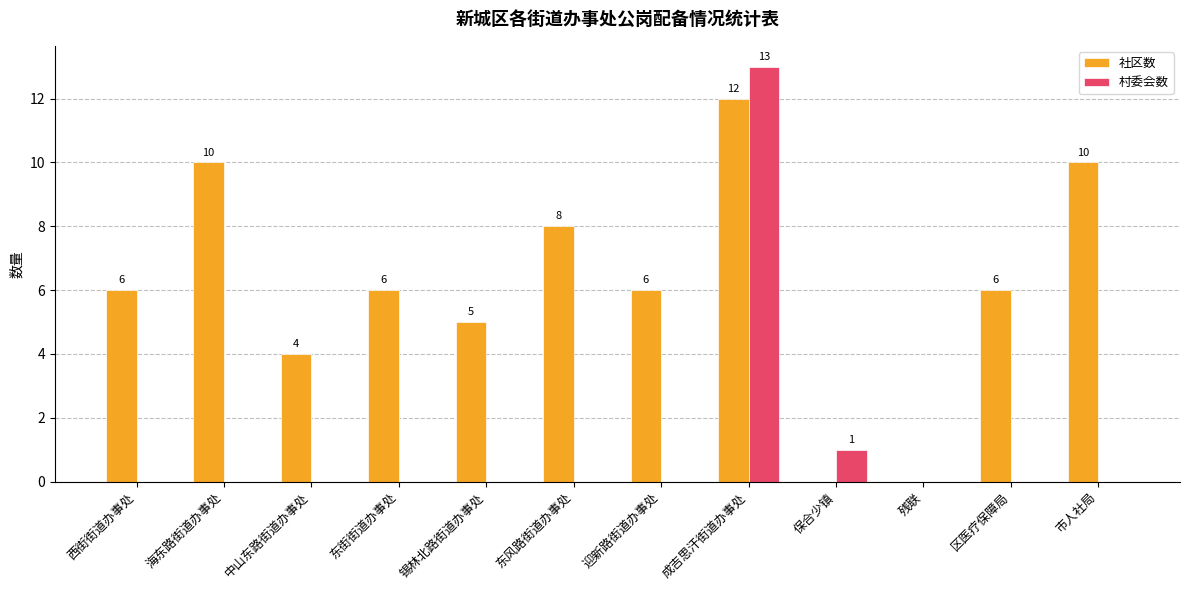

Is the value of 村委会数 at 残联 greater than the value of 社区数 at 成吉思汗街道办事处?

No